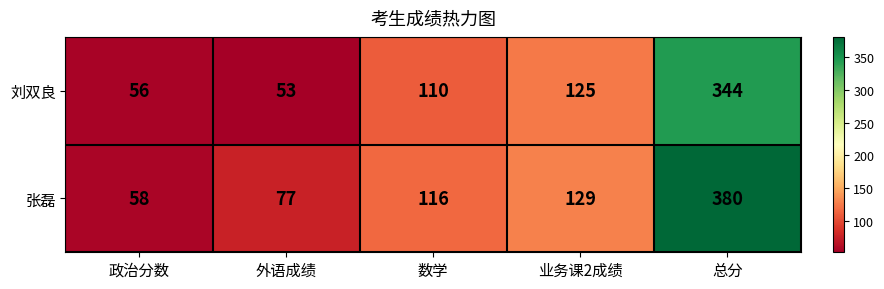

Rank the series at 业务课2成绩 from lowest to highest value.

刘双良, 张磊